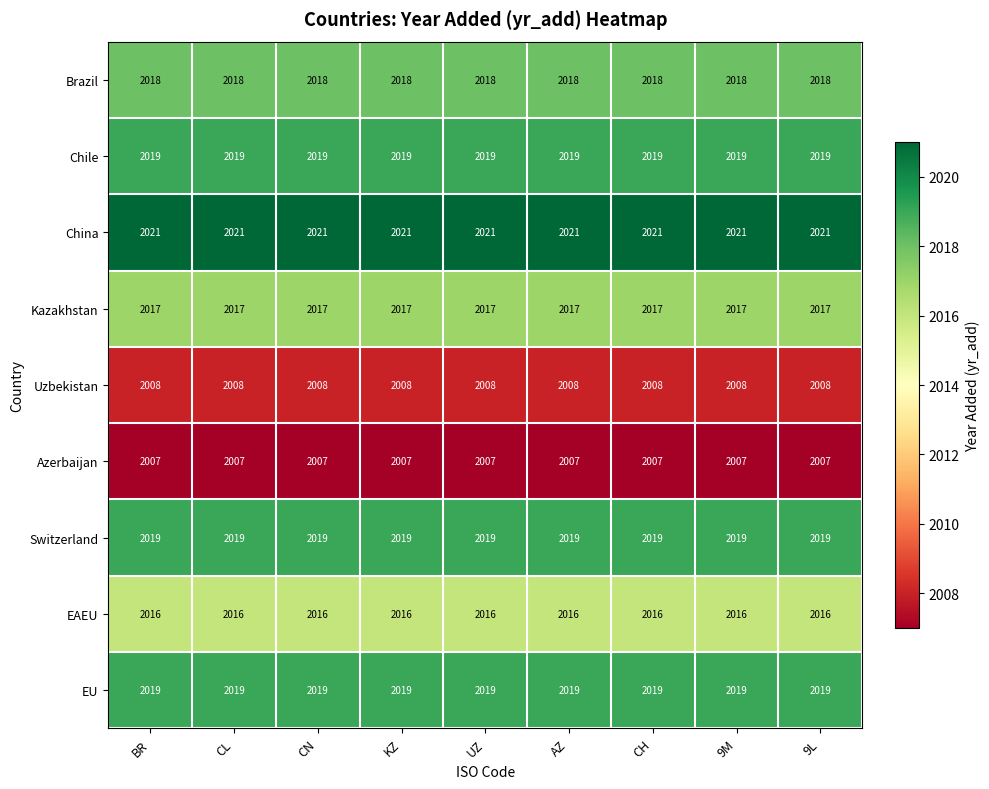

The value of Chile at KZ is 2019. True or false?

True